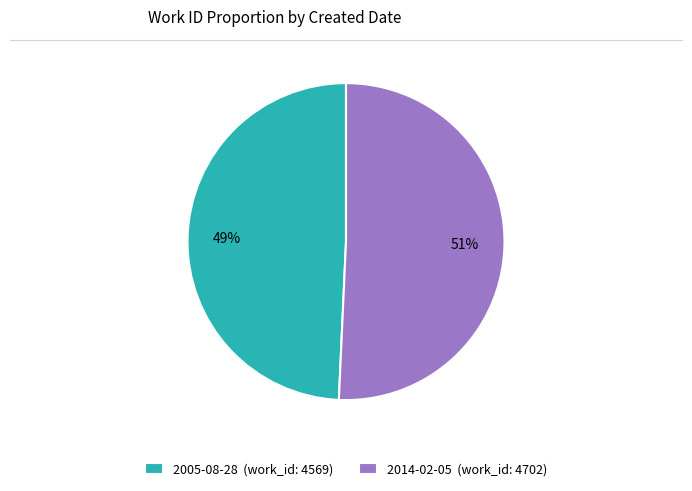

Combined, do 2005-08-28 (work_id: 4569) and 2014-02-05 (work_id: 4702) account for over 50%?

Yes